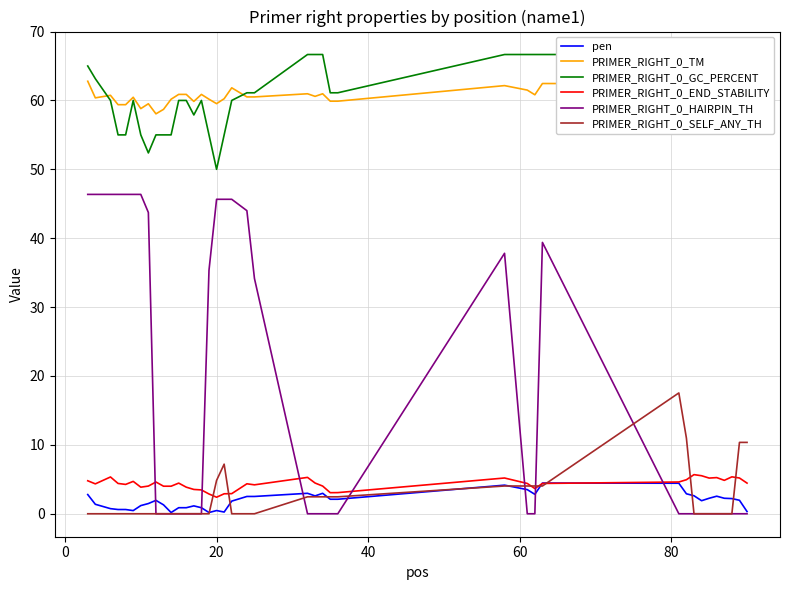

What is the difference between the second highest and minimum values in the pen series?

4.3